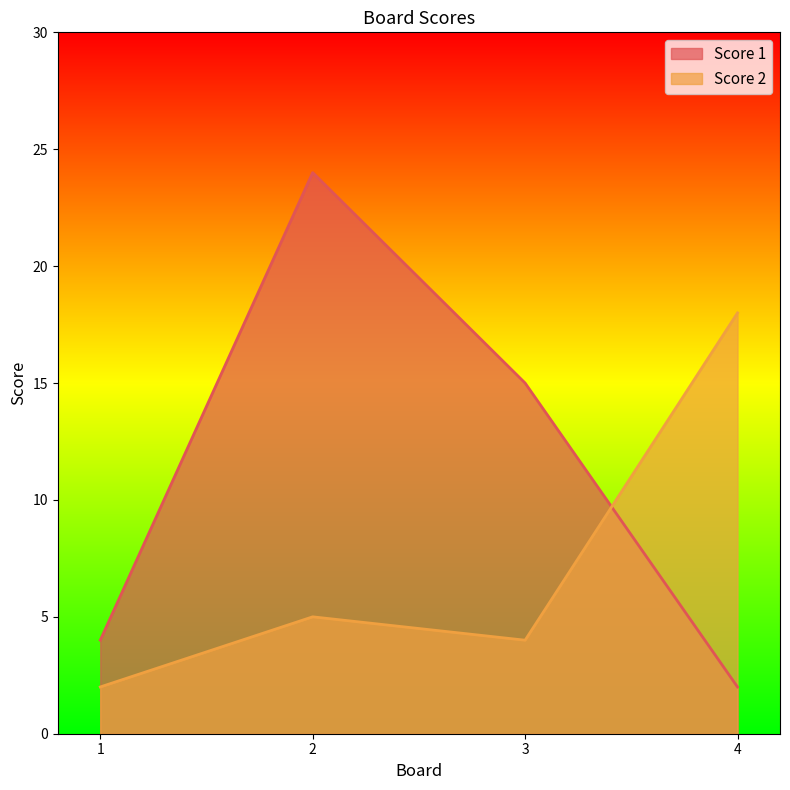

The Score 2 series shows 7 at 2. True or false?

False